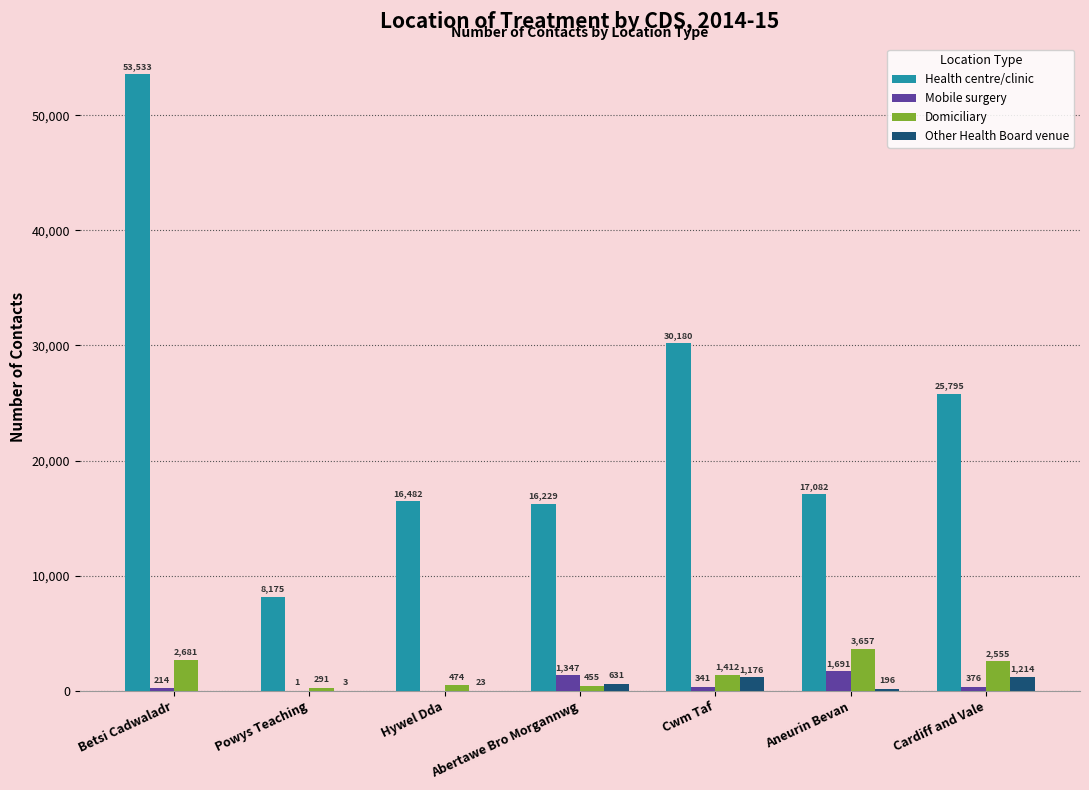

At which category does the chart reach its peak across all series?

Betsi Cadwaladr